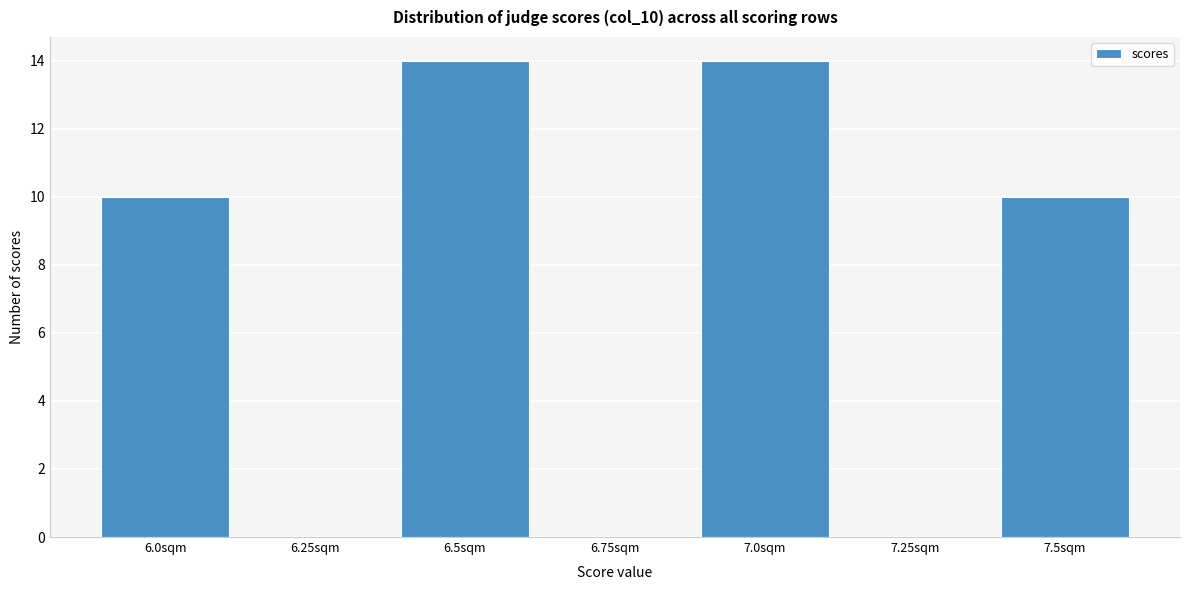

Reading left to right, list every bar in this chart as the range it spans on the x-axis followed by its height. Neither the bar edges nor the heights are printed on the chart, so give them approximately, as read against the axes.

5.875 to 6.125: 10
6.125 to 6.375: 0
6.375 to 6.625: 14
6.625 to 6.875: 0
6.875 to 7.125: 14
7.125 to 7.375: 0
7.375 to 7.625: 10